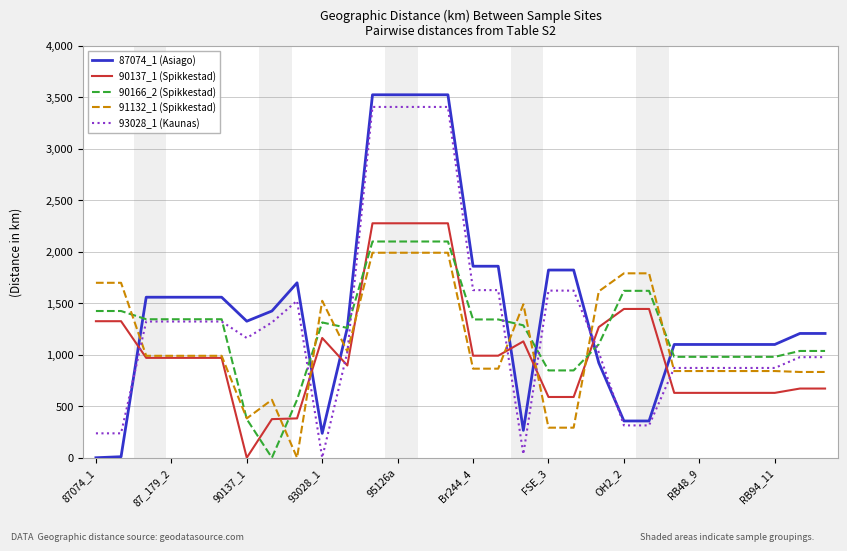

What is the greatest value displayed?

3525